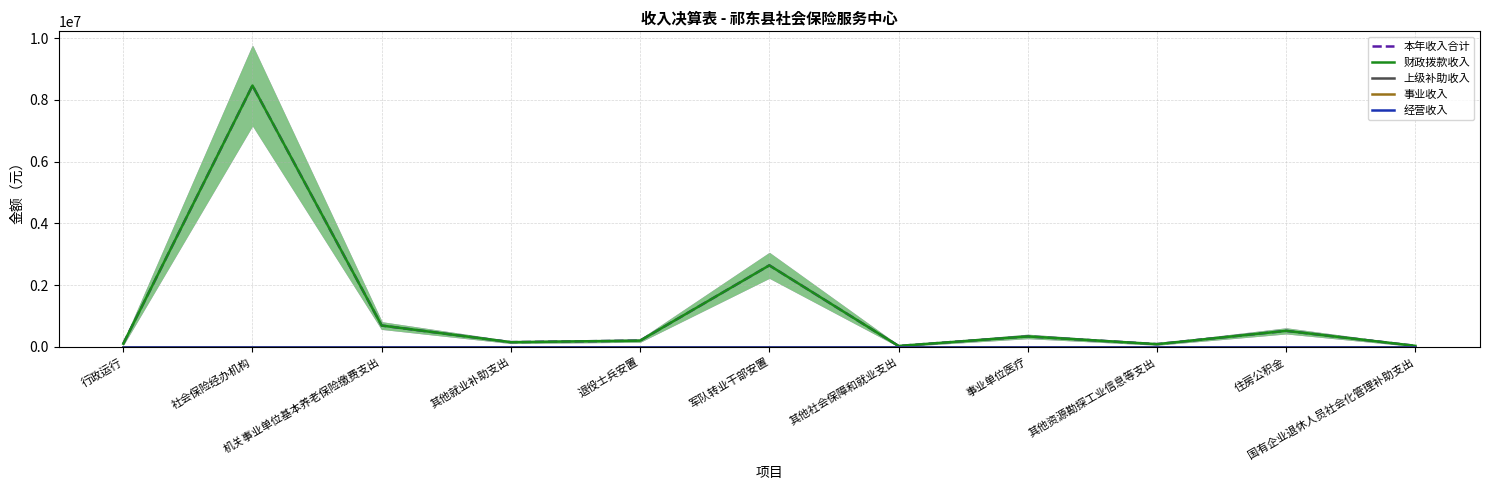

What is the difference between the highest and lowest values at 军队转业干部安置?

2640000.0